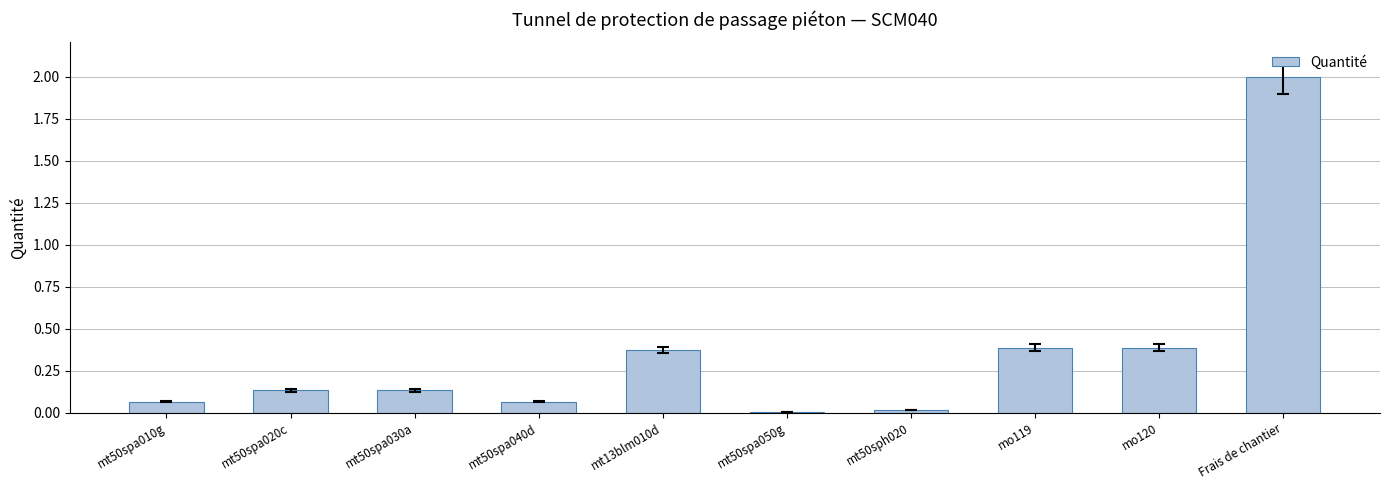

What is the sum of all values?

3.6